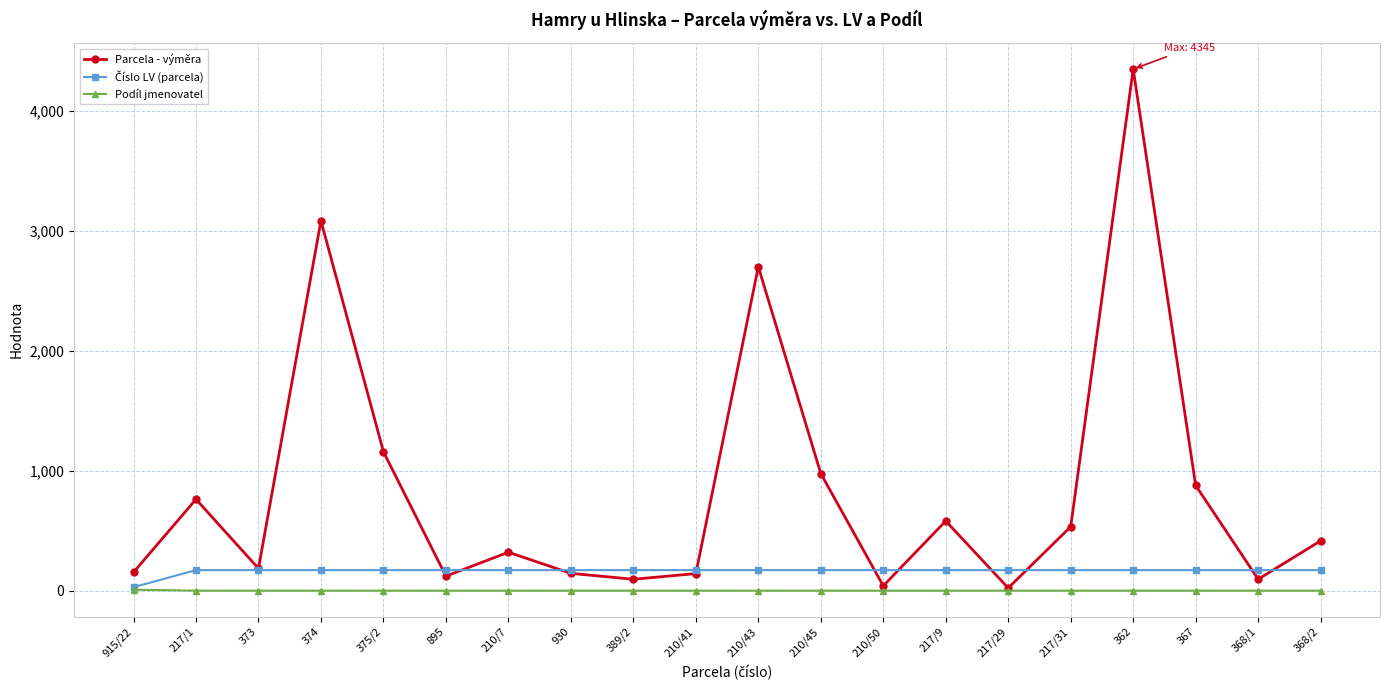

At how many categories does at least one series exceed 2578?

3